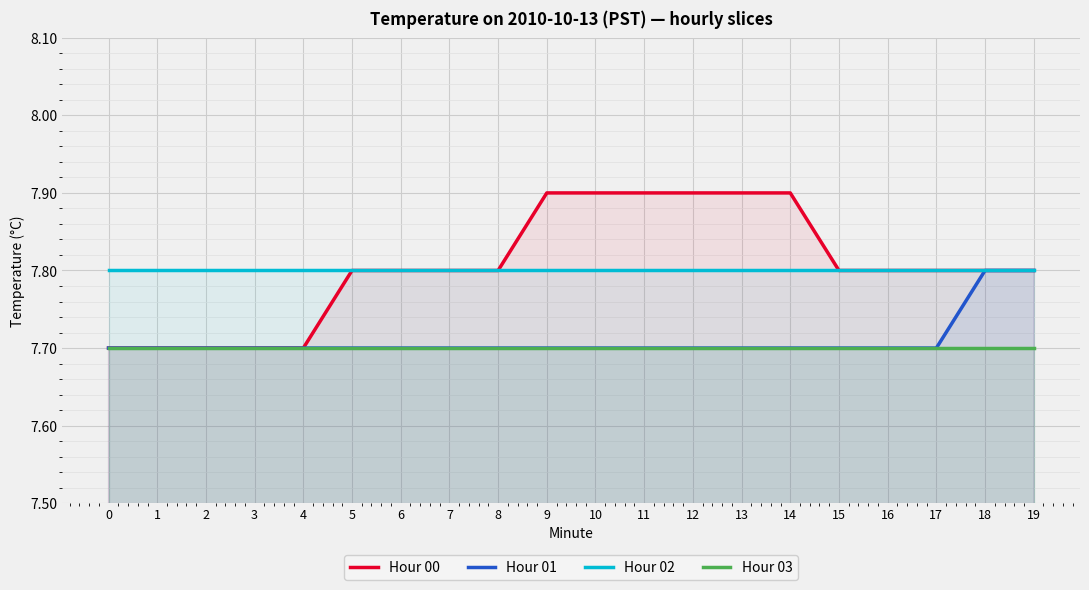

What are all the series names shown in the legend?

Hour 00, Hour 01, Hour 02, Hour 03